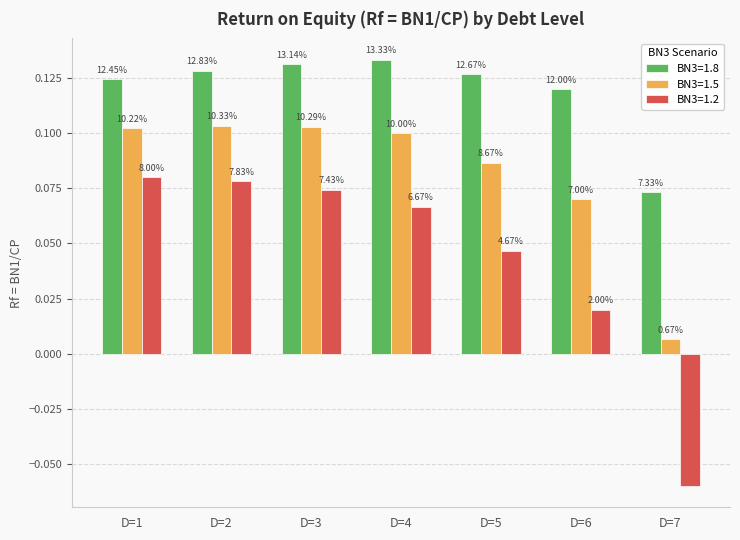

How many bars are there in total?

21